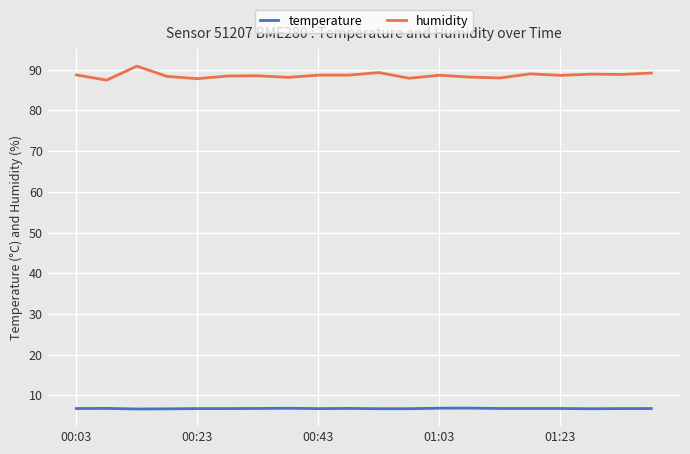

True or false: temperature and humidity intersect in this chart.

False